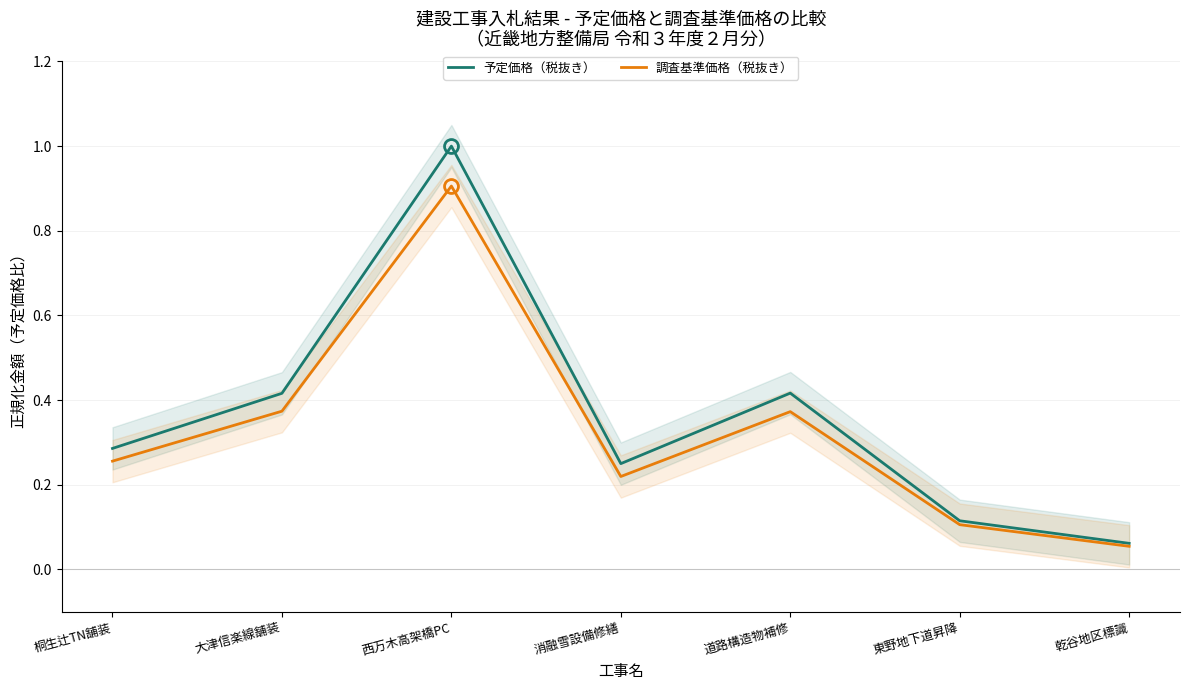

Count the number of categories in the chart.

7